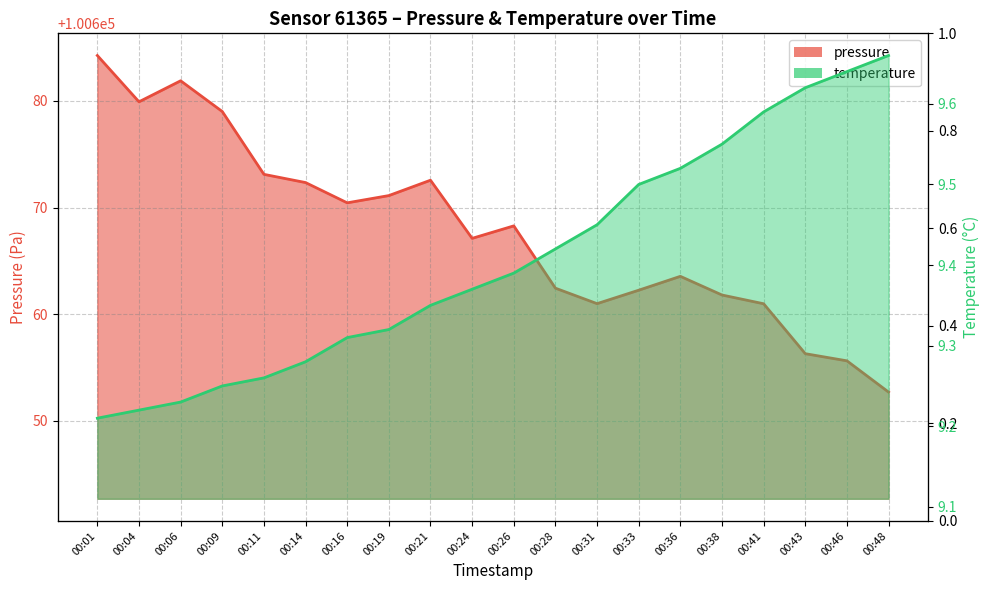

Rank the categories by pressure value from lowest to highest.

00:48, 00:46, 00:43, 00:41, 00:31, 00:38, 00:33, 00:28, 00:36, 00:24, 00:26, 00:16, 00:19, 00:14, 00:21, 00:11, 00:09, 00:04, 00:06, 00:01